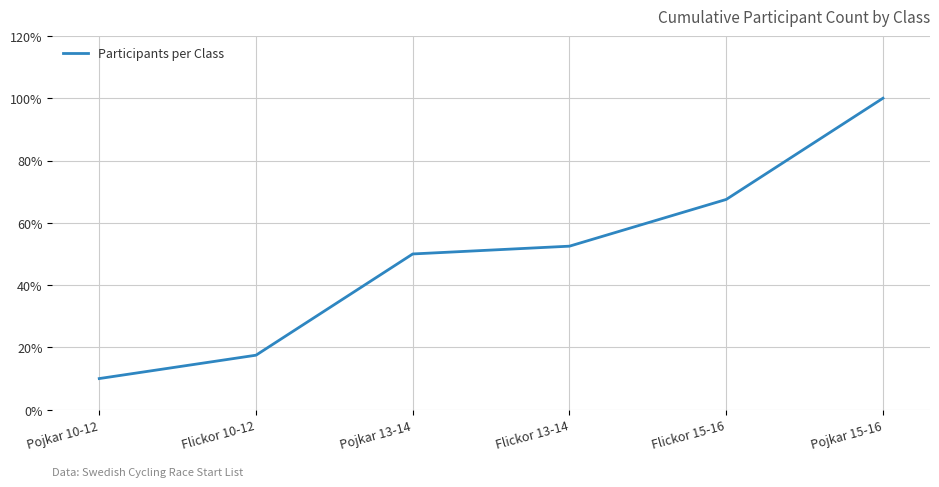

Reading left to right, list all the values displayed in this chart.

10.0	17.5	50.0	52.5	67.5	100.0